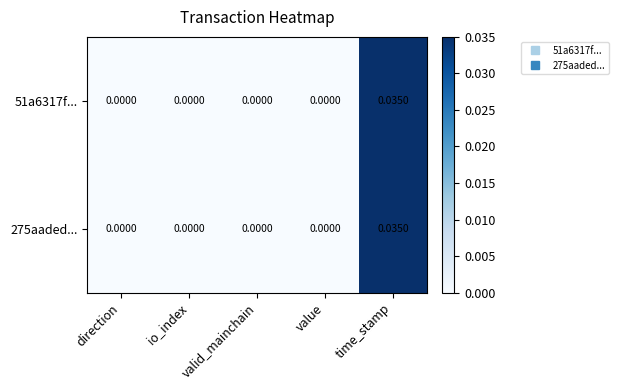

At which category does the chart reach its peak across all series?

time_stamp